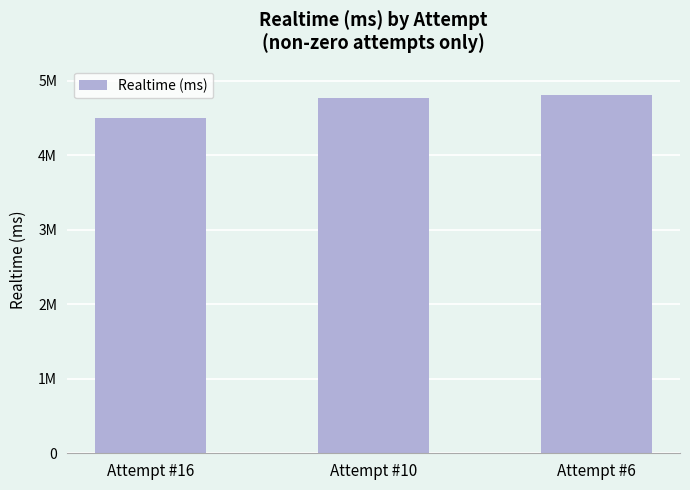

What is the sum of the values at Attempt #6 and Attempt #16?

9310638